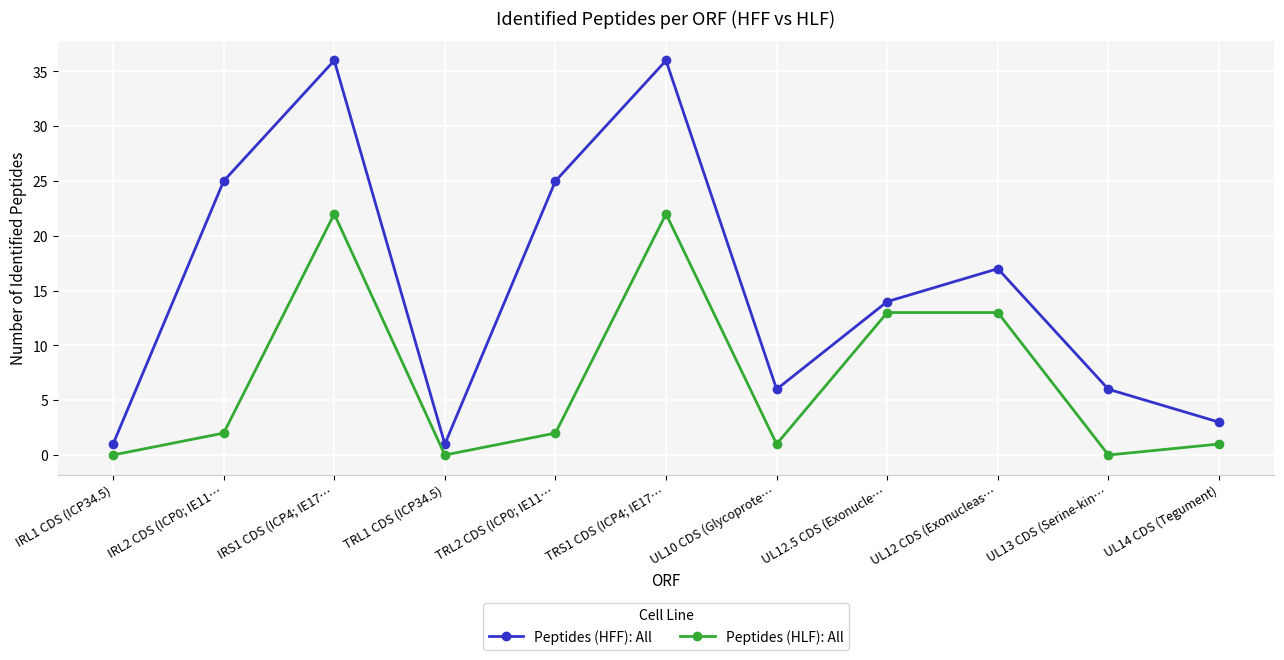

True or false: Peptides (HLF): All and Peptides (HFF): All cross at least once.

False